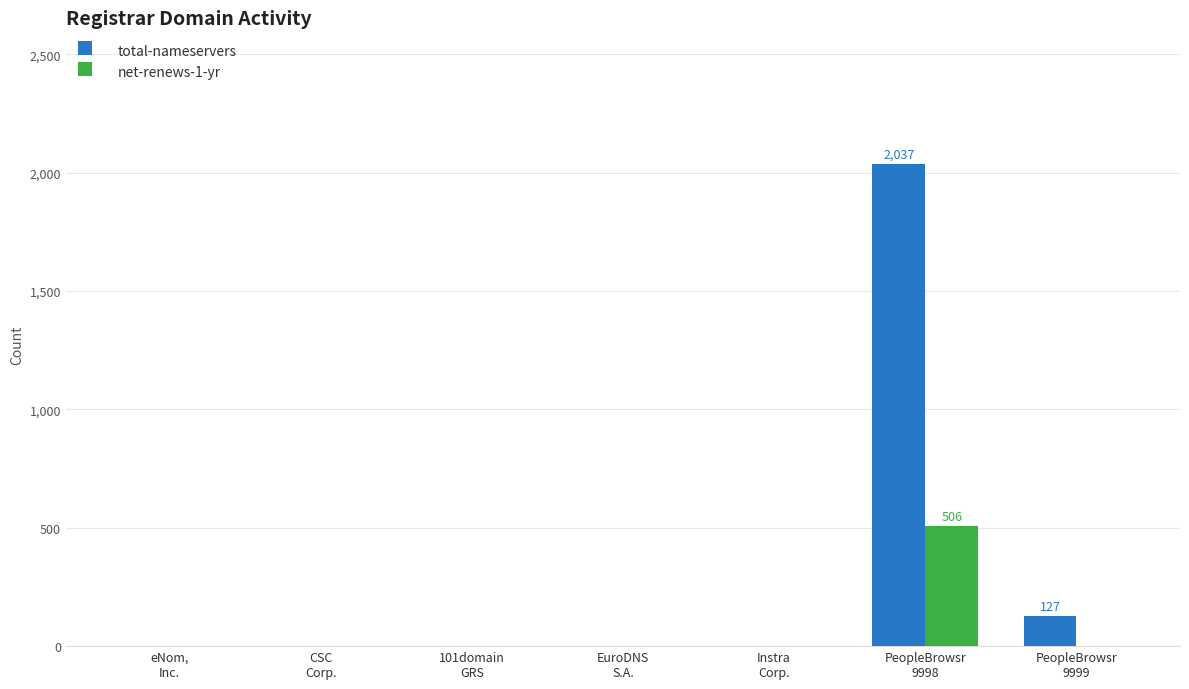

Which series changed the most between Instra
Corp. and PeopleBrowsr
9998?

total-nameservers